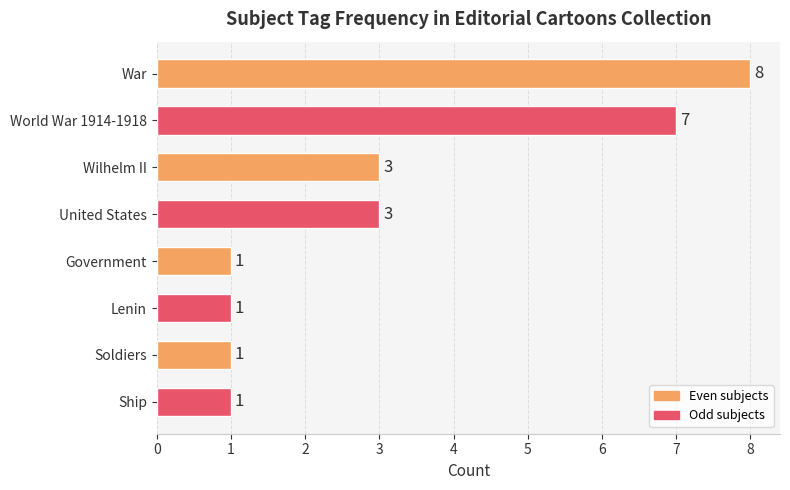

Is it true that the value at Lenin is 1?

True